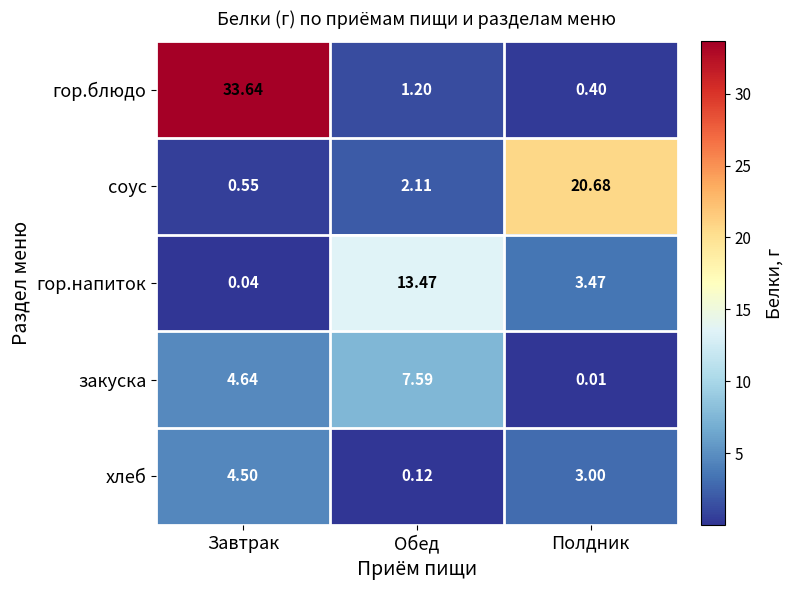

List the labels in order of гор.блюдо value, largest first.

Завтрак, Обед, Полдник